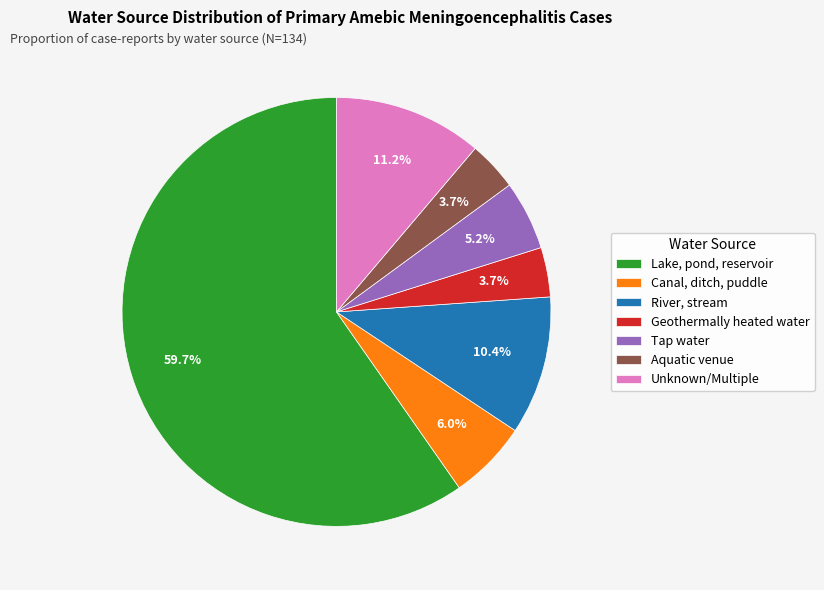

The Geothermally heated water slice represents 4% of the pie. True or false?

True